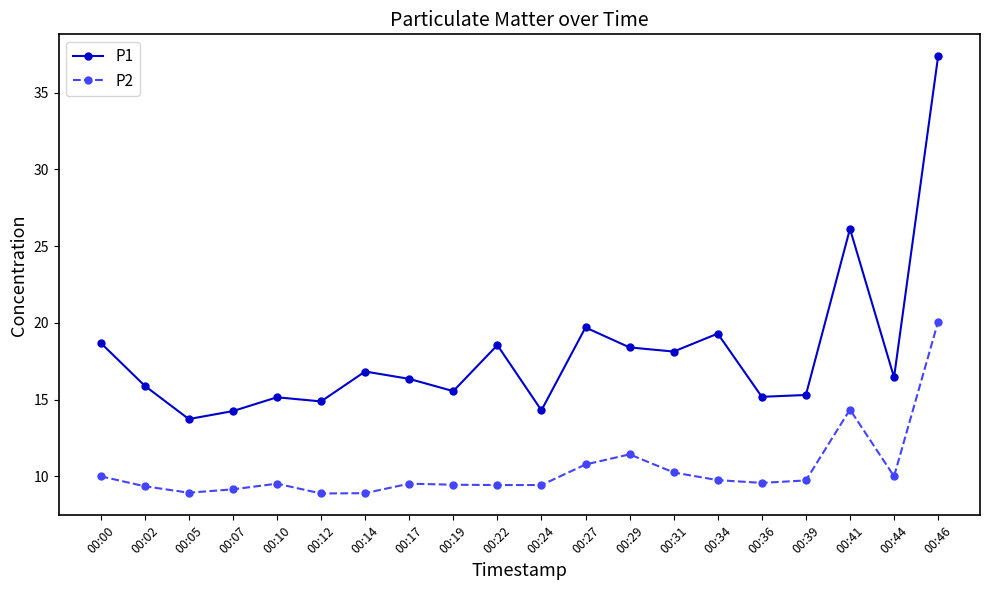

What is the average value of the P2 series?

10.4